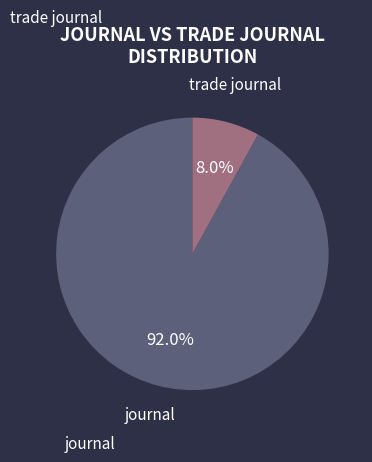

To the nearest percent, what portion does journal represent?

92%